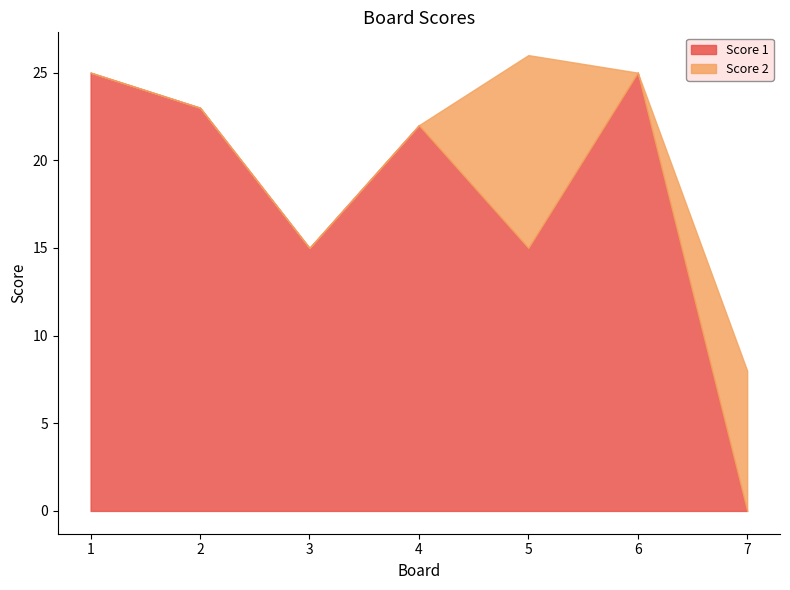

What is the difference between the second highest and minimum values in the Score 1 series?

25